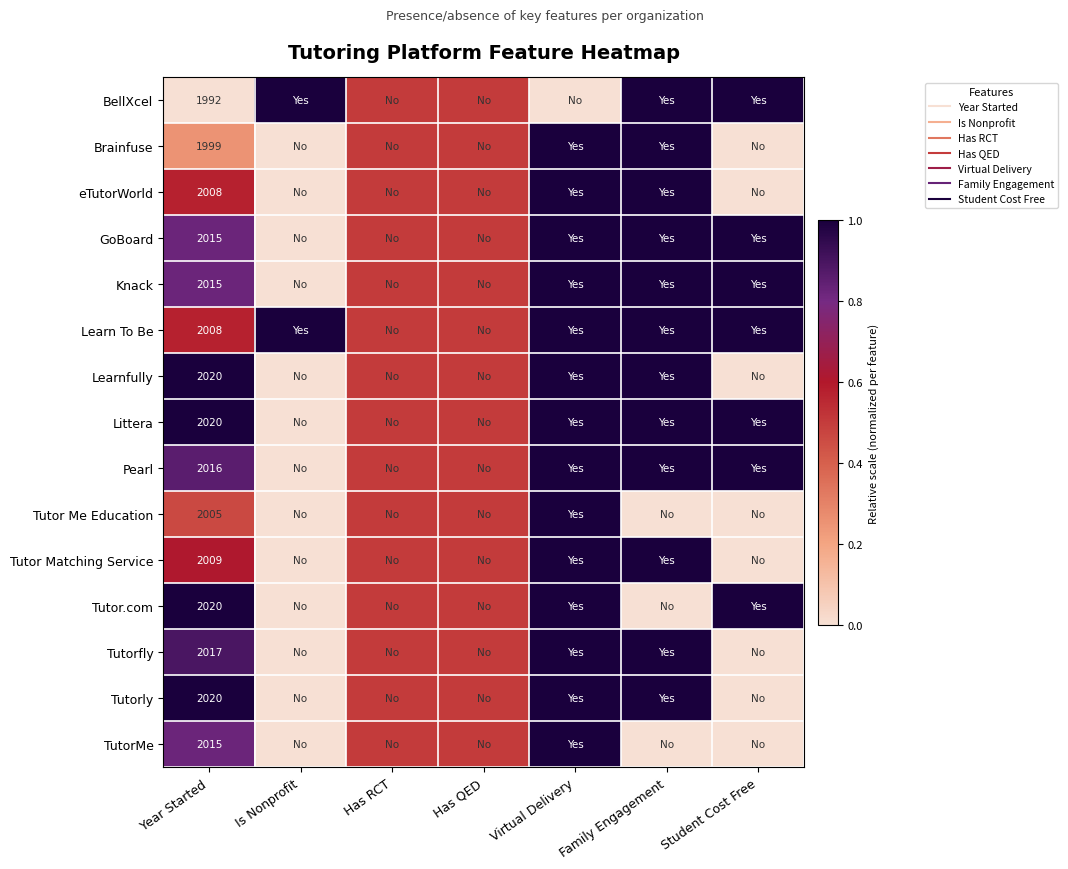

The value of Pearl at Year Started is 0.9. True or false?

True